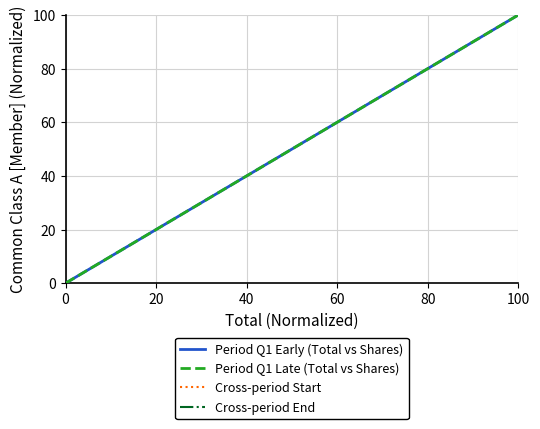

How many series are shown in this chart?

4